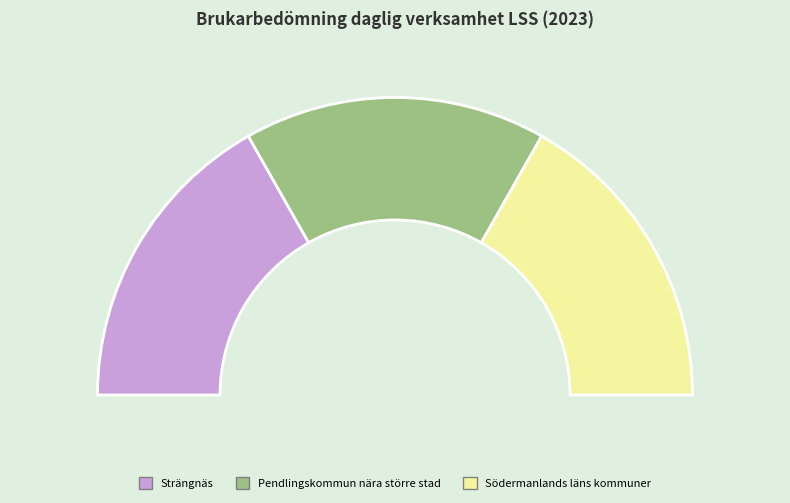

To the nearest percent, what portion does Pendlingskommun nära större stad represent?

33%